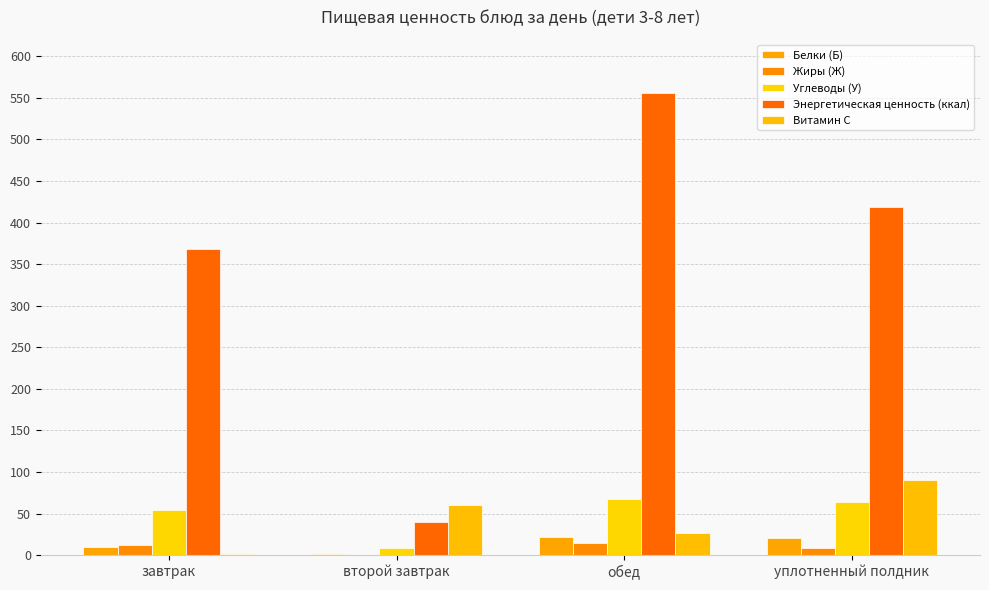

List the labels in order of Жиры (Ж) value, smallest first.

второй завтрак, уплотненный полдник, завтрак, обед